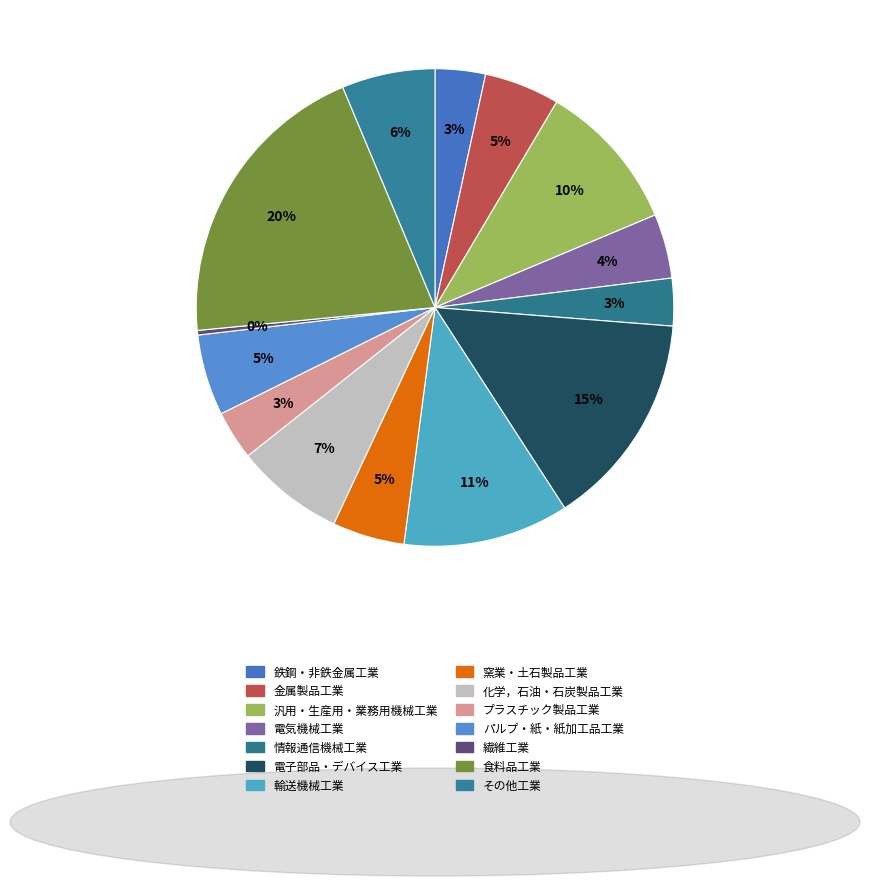

Count the number of slices in the pie.

14